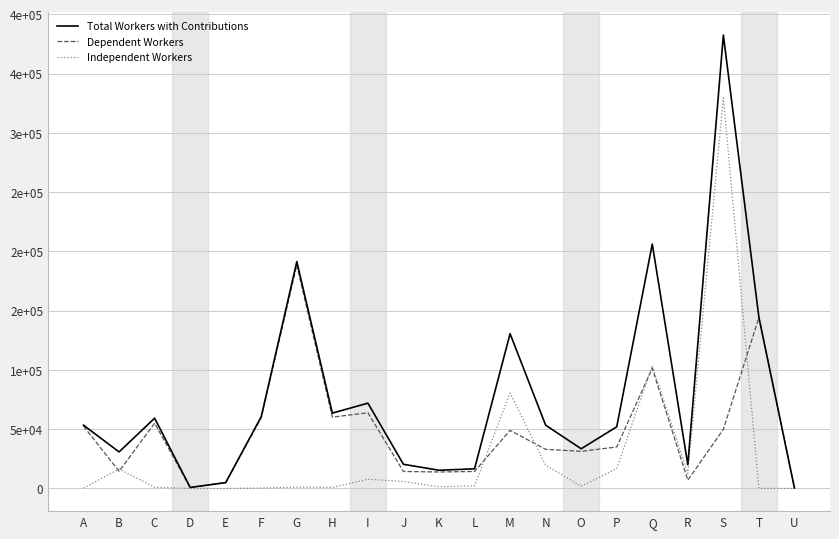

Does the chart have visible grid lines?

Yes